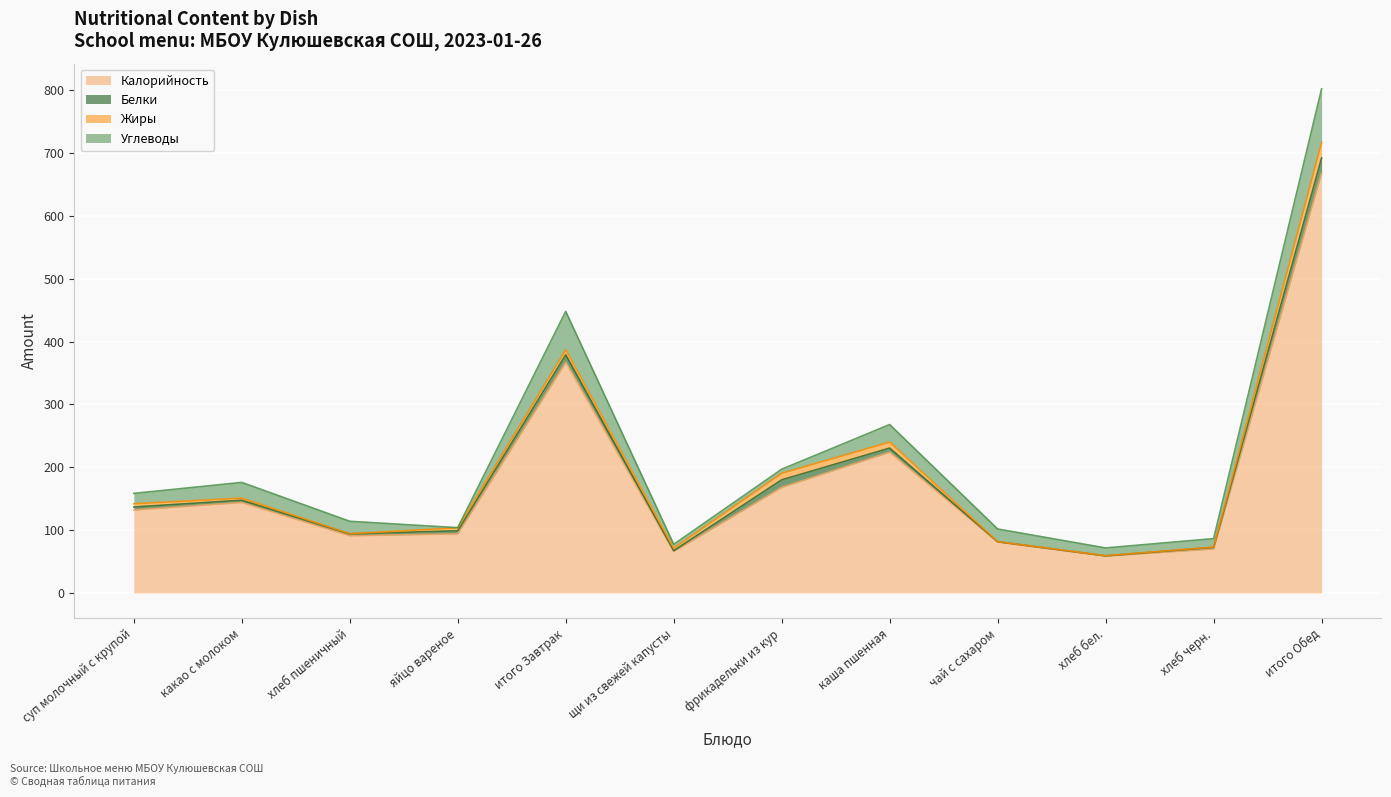

Rank the series by their maximum value, from highest to lowest.

Калорийность, Углеводы, Жиры, Белки